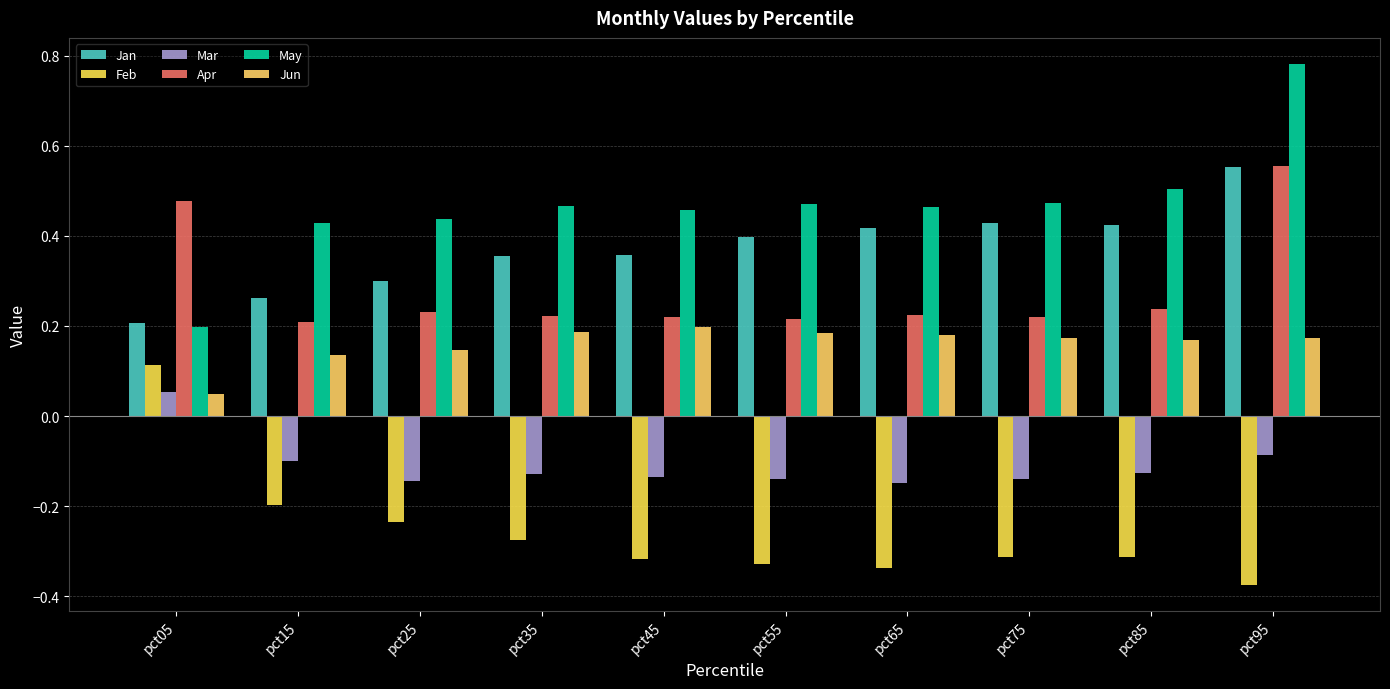

How many distinct data groups are displayed?

6